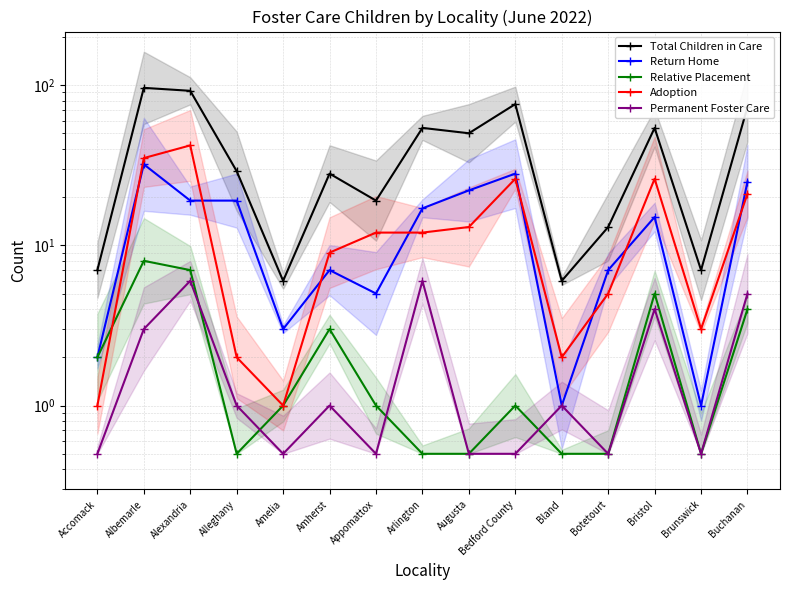

Is it true that Total Children in Care equals 15.0 at Augusta?

False